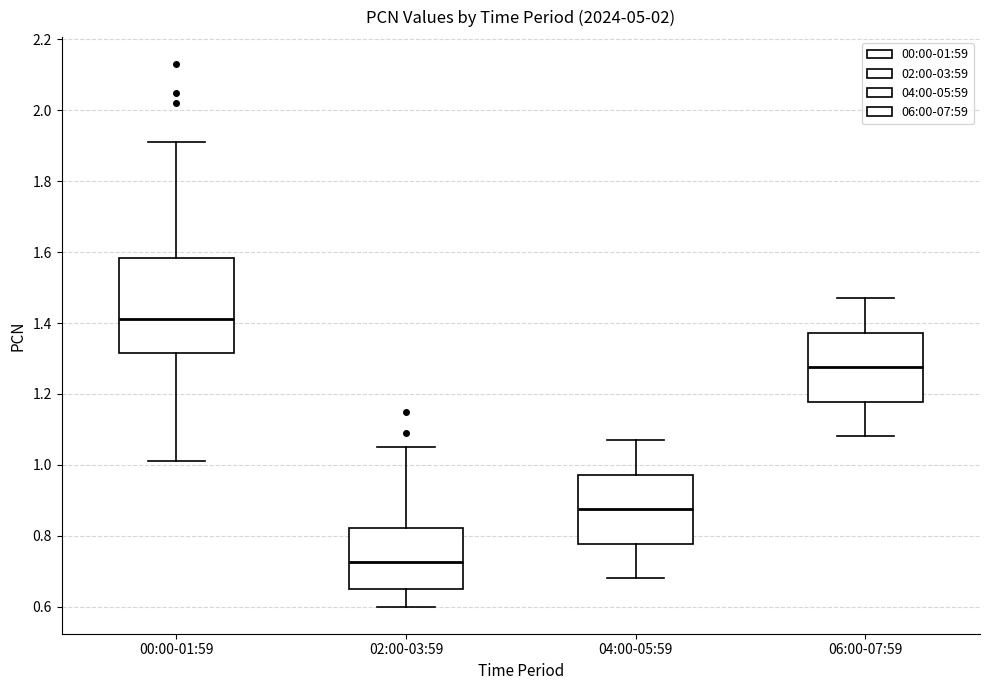

Which box has the highest median line?

00:00-01:59